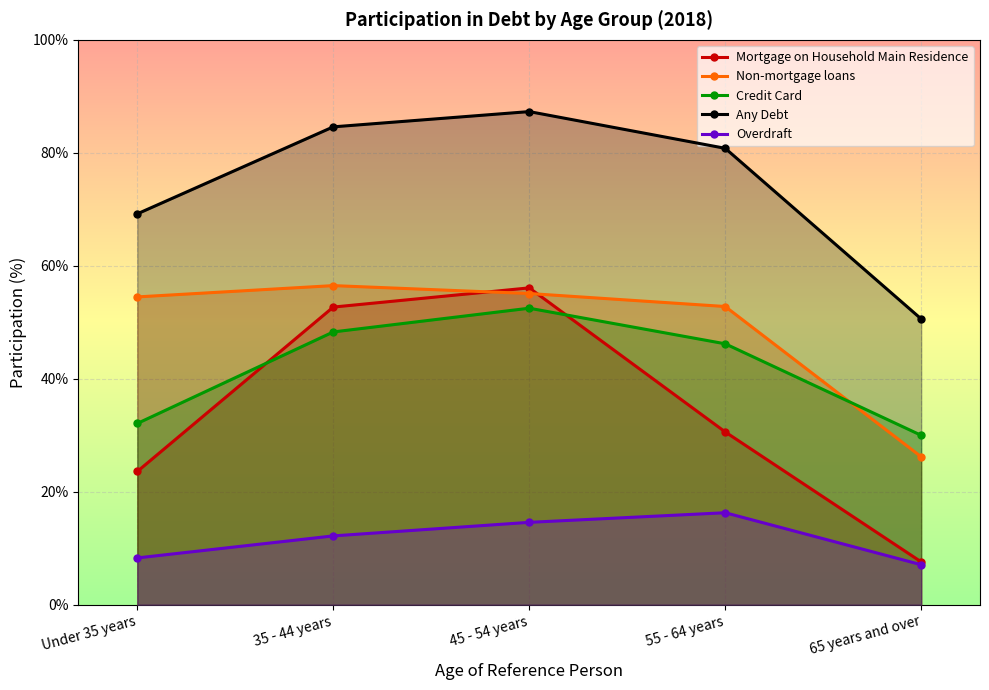

What is the sum of all Mortgage on Household Main Residence values?

170.6